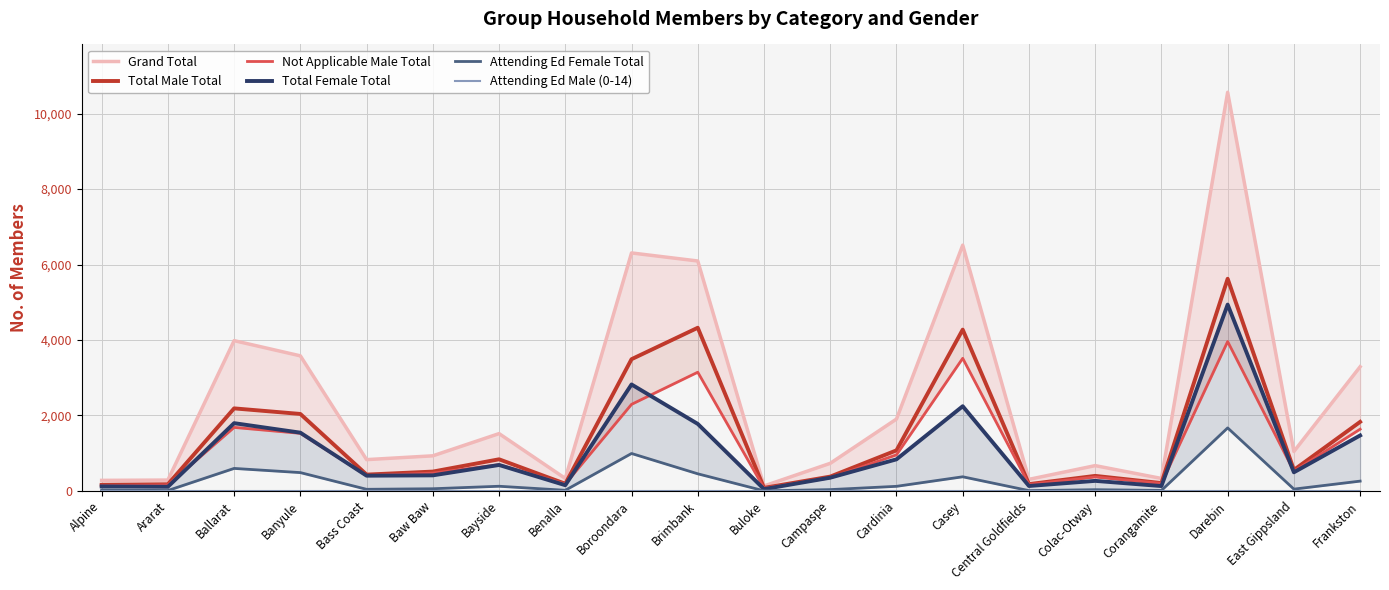

Which series has the largest total across all categories?

Grand Total